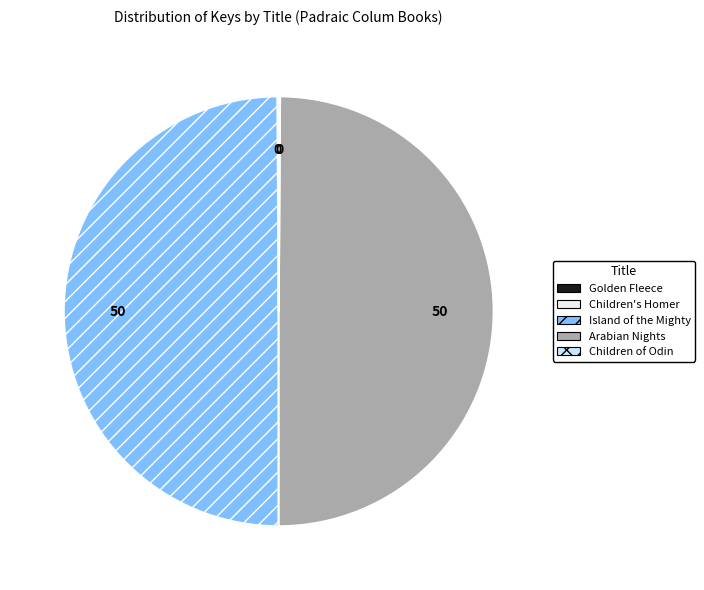

The Island of the Mighty slice represents 63% of the pie. True or false?

False